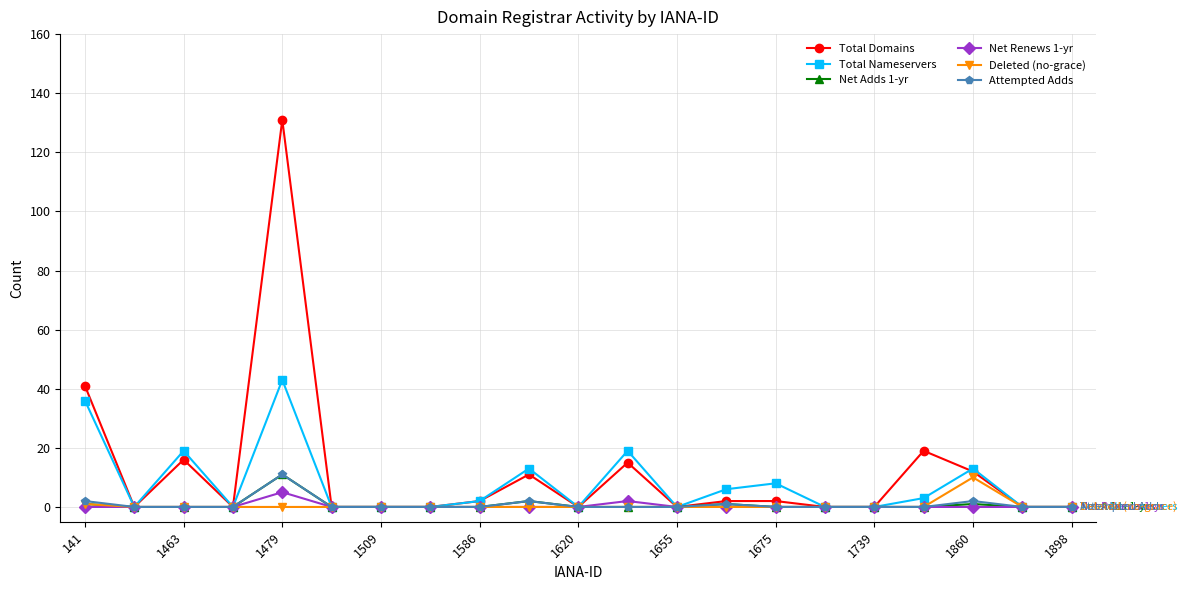

What is the highest value of the Attempted Adds series?

11